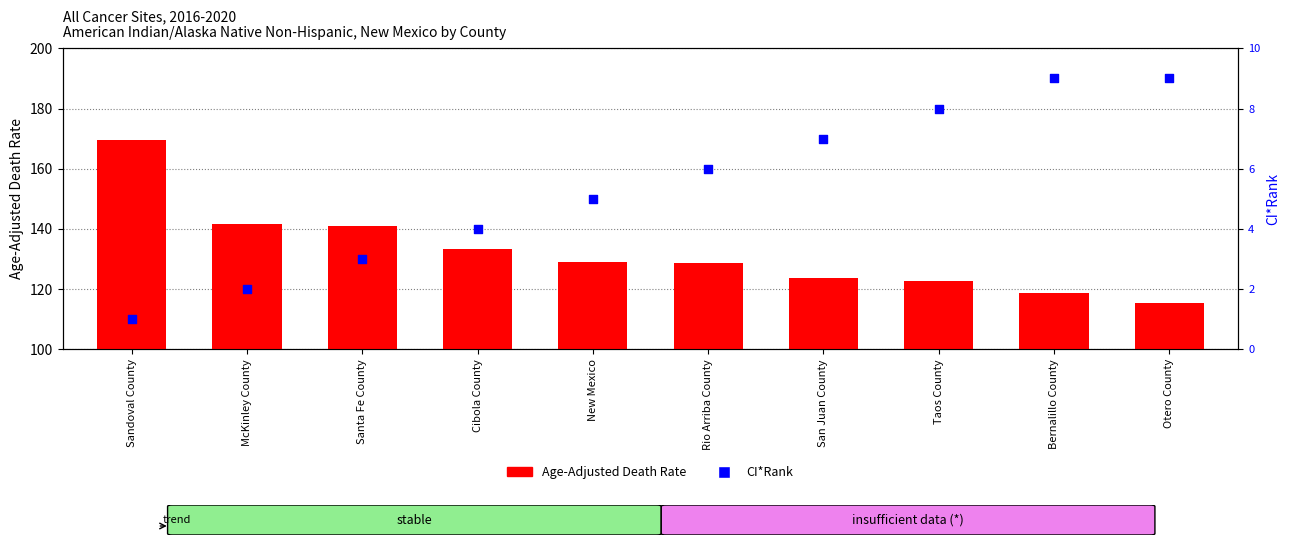

At which category is the sum across all series the highest?

Sandoval County